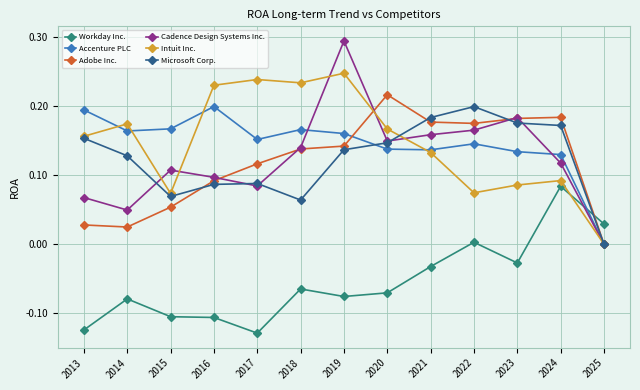

The value of Intuit Inc. at 2018 is 0.3. True or false?

False